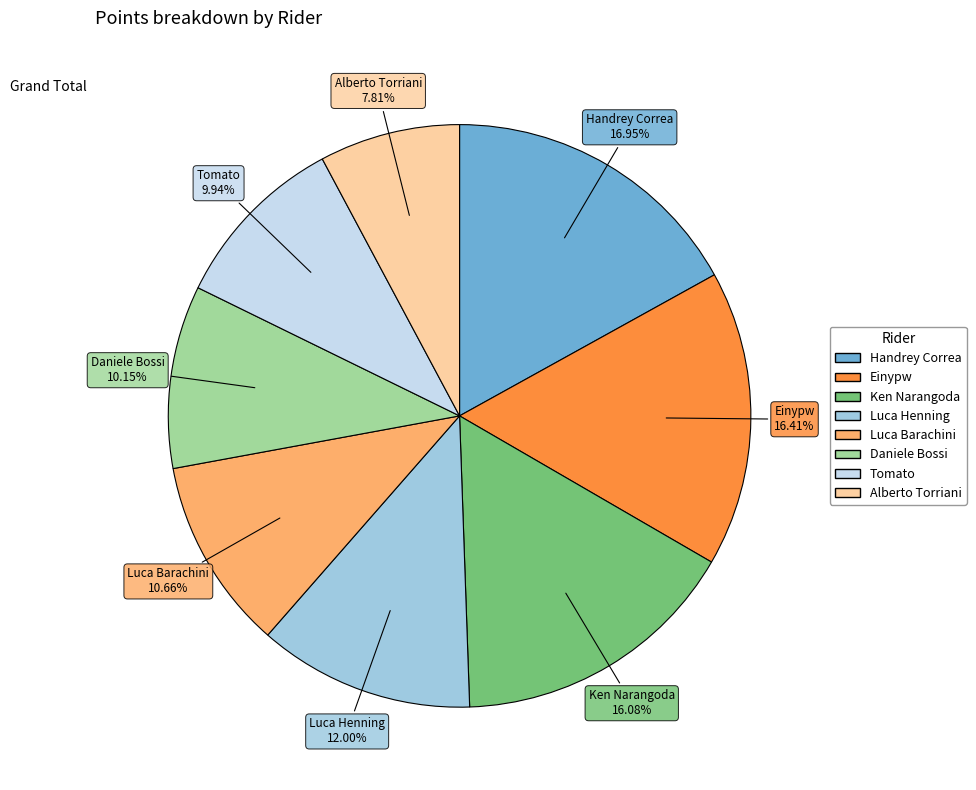

How many slices are in this pie chart?

8